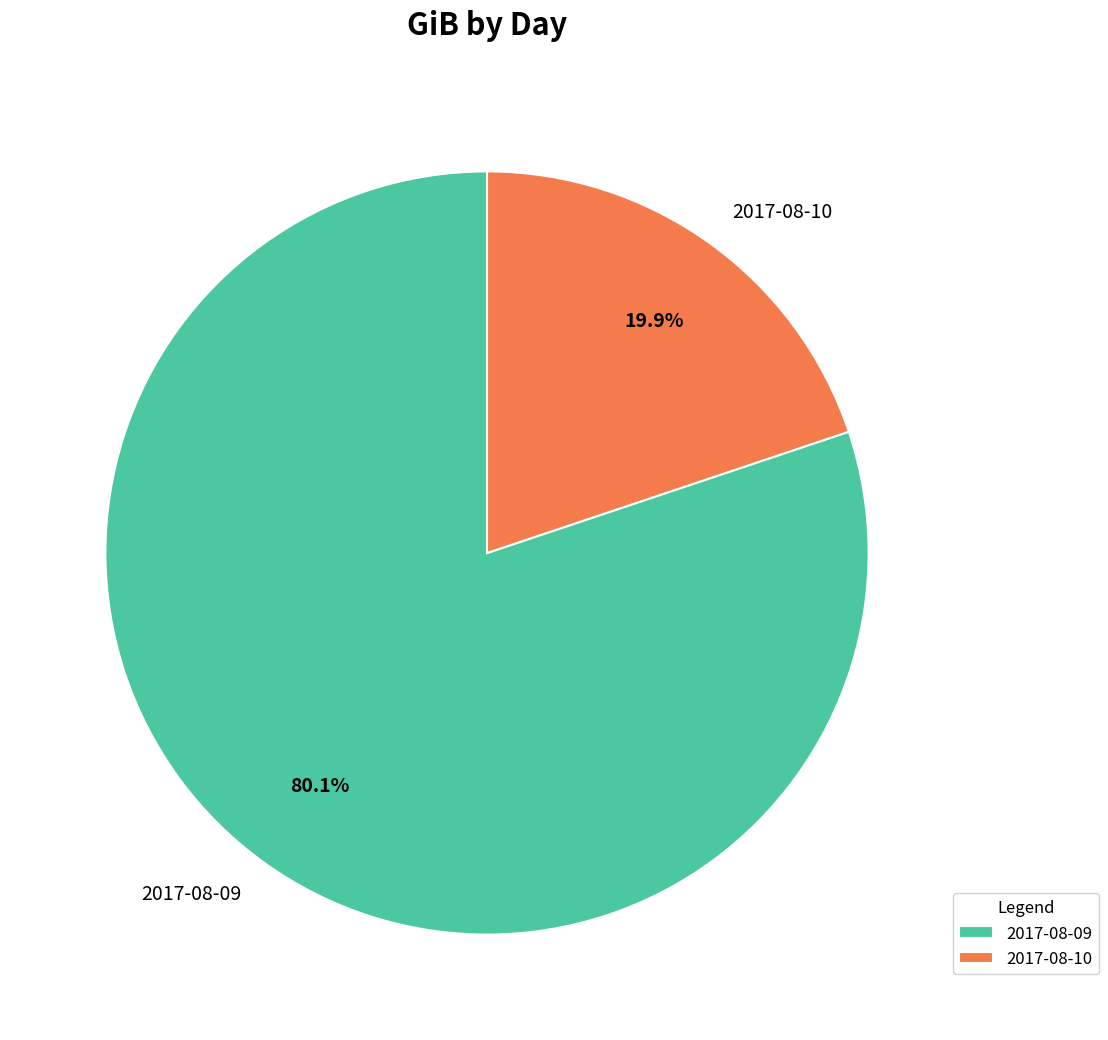

Rank the categories by value from lowest to highest.

2017-08-10, 2017-08-09